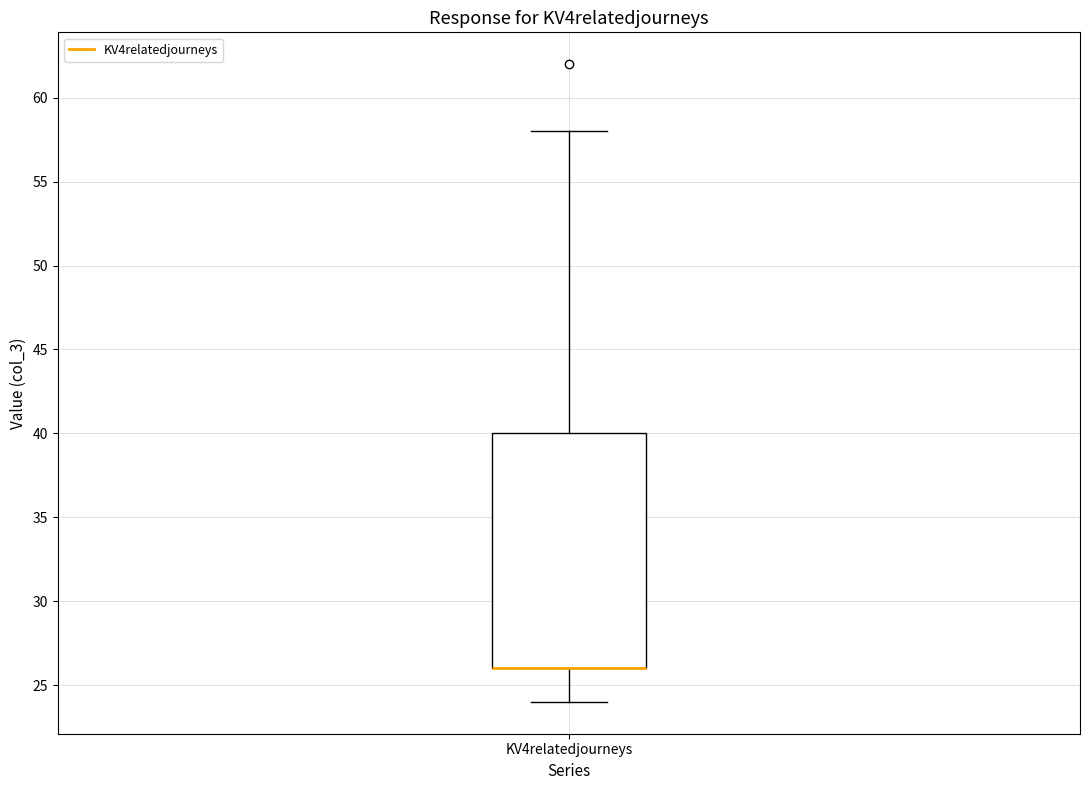

Where is the lower edge of the box for KV4relatedjourneys on the y-axis? The values are not printed on the chart, so give them approximately, as read against the axis.

26